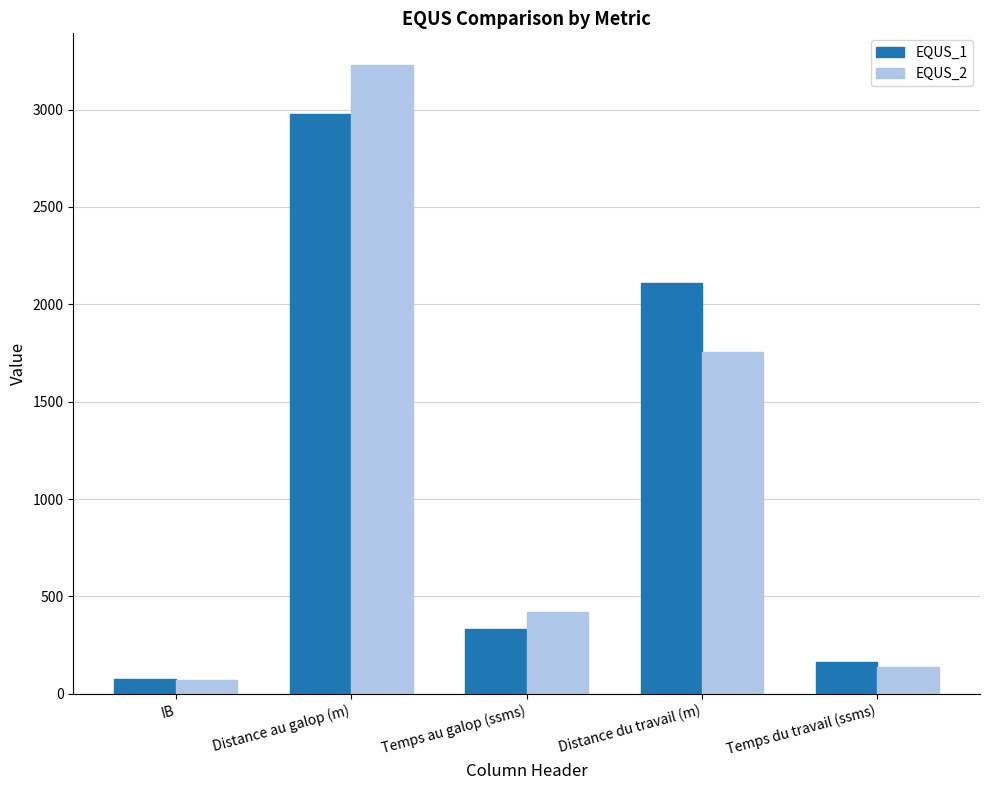

Reading right to left, list all the values displayed in this chart.

EQUS_1: Temps du travail (ssms)=165.0	Distance du travail (m)=2112.0	Temps au galop (ssms)=331.0	Distance au galop (m)=2975.0	IB=76.3
EQUS_2: Temps du travail (ssms)=138.0	Distance du travail (m)=1755.0	Temps au galop (ssms)=420.0	Distance au galop (m)=3230.0	IB=71.4